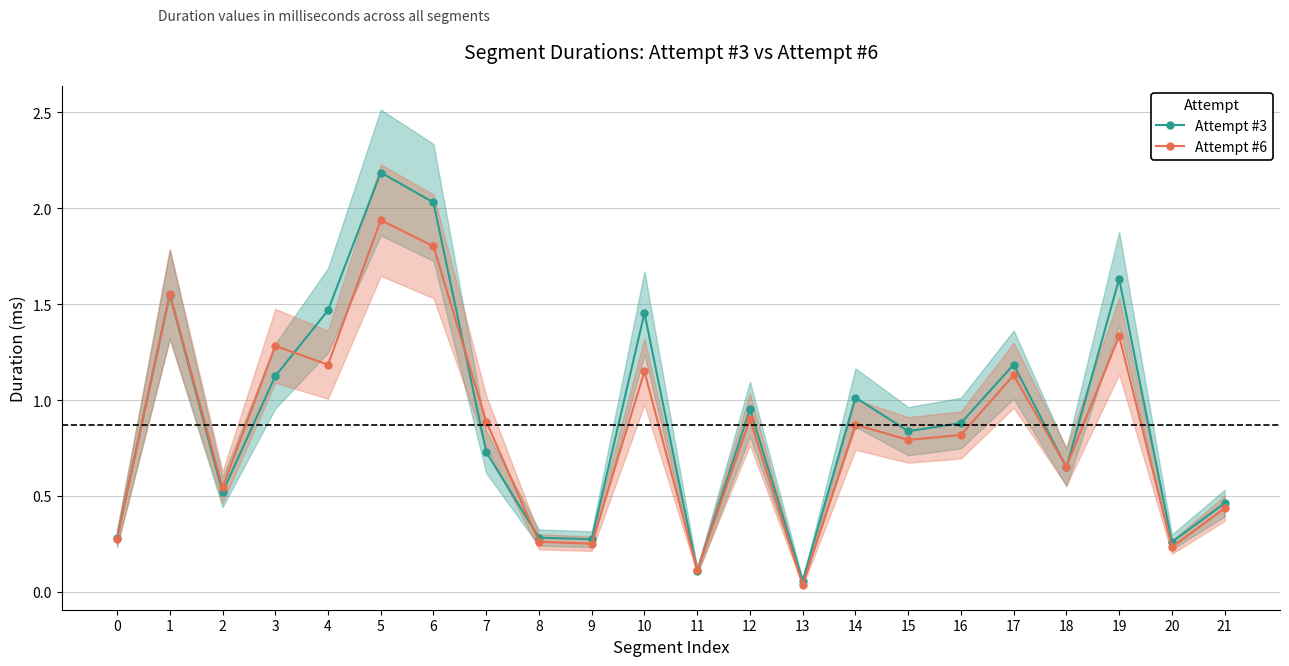

True or false: Attempt #6 has more than 2 points higher than both neighbors.

True